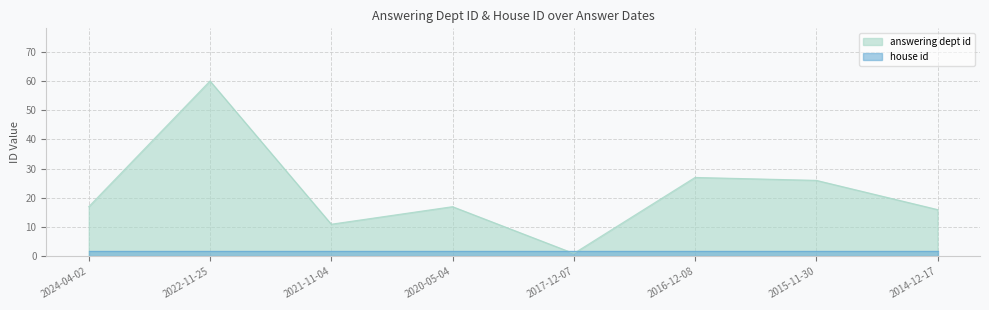

True or false: the data has more than 1 interior local peaks.

True